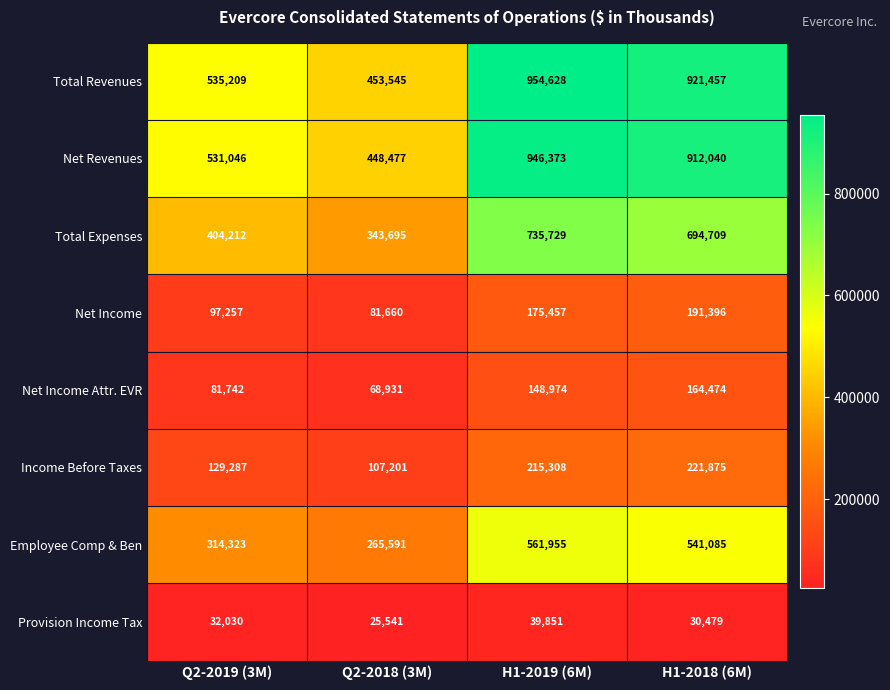

Which series has the widest spread of values?

Total Revenues